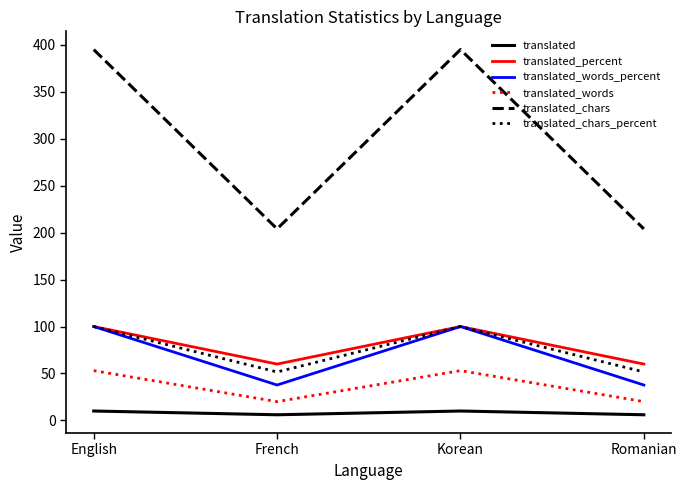

The value of translated_words_percent at French is 17.1. True or false?

False